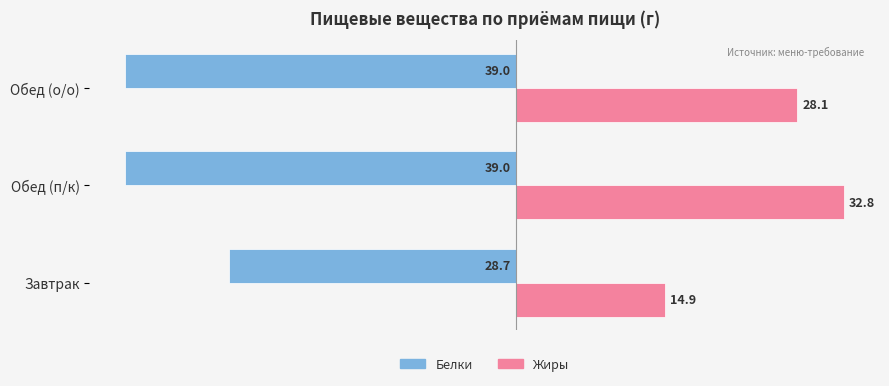

What is the approximate value of Жиры at Завтрак?

14.9